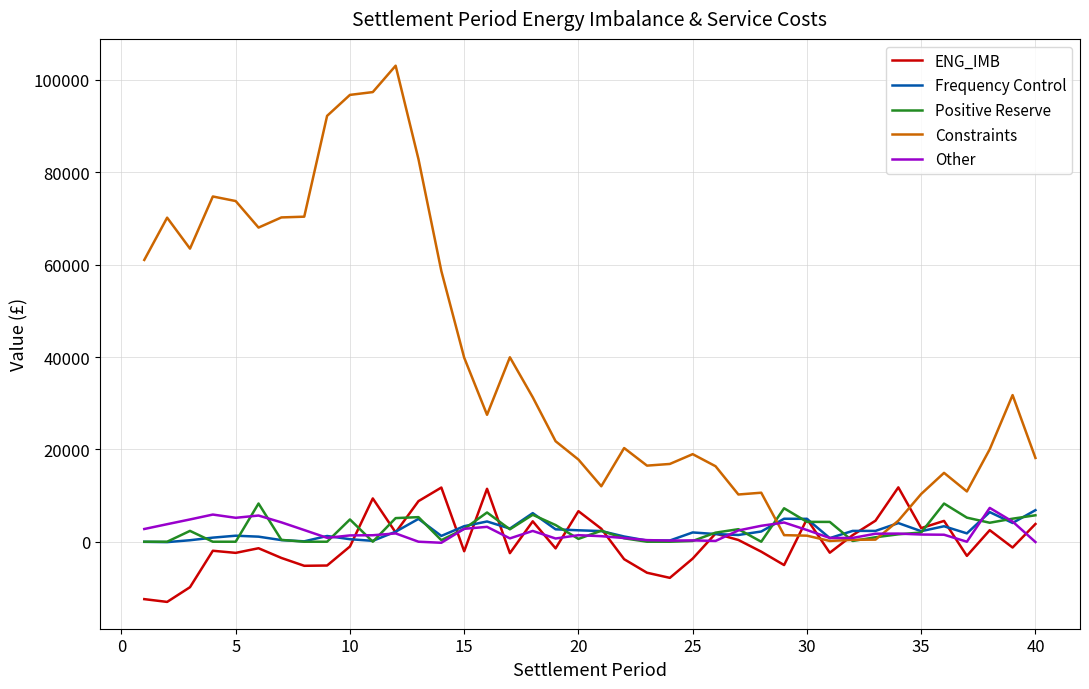

What is the minimum value for ENG_IMB?

-13033.6